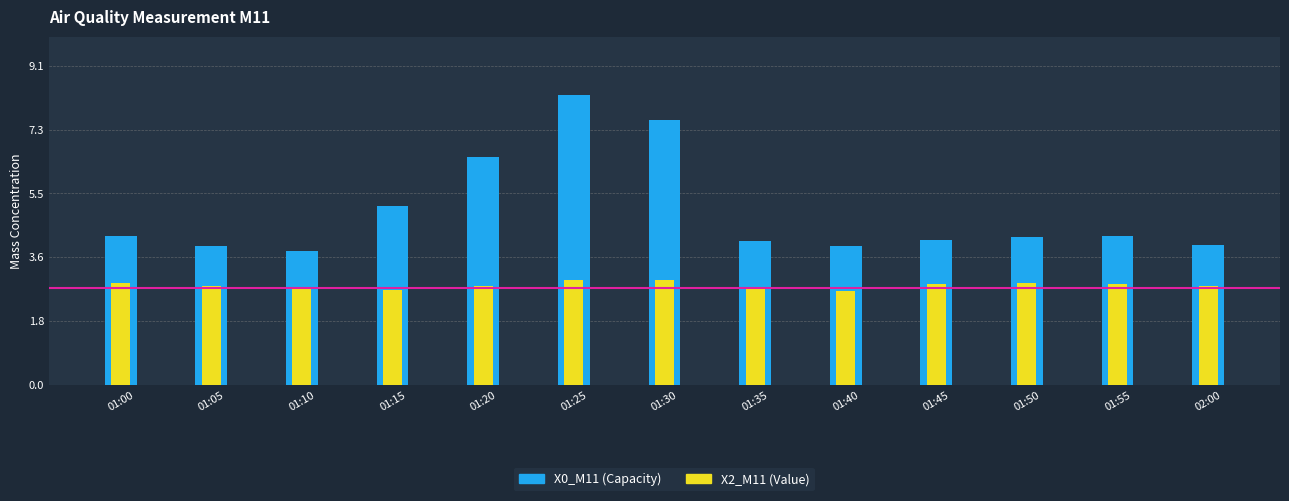

List the labels in order of X0_M11 (Capacity) value, largest first.

01:25, 01:30, 01:20, 01:15, 01:00, 01:55, 01:50, 01:45, 01:35, 02:00, 01:40, 01:05, 01:10